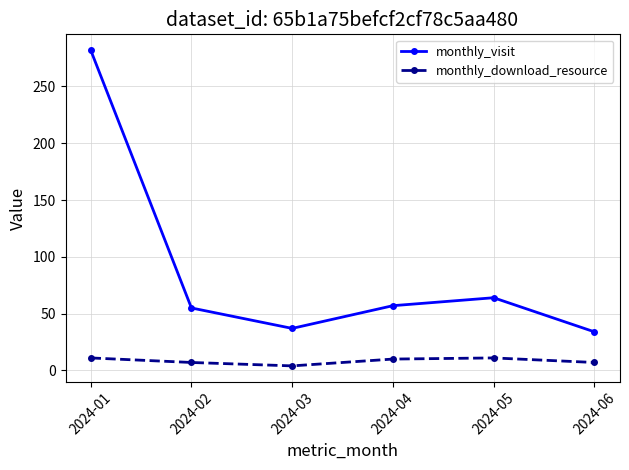

What is the difference between the monthly_visit values at 2024-02 and 2024-05?

9